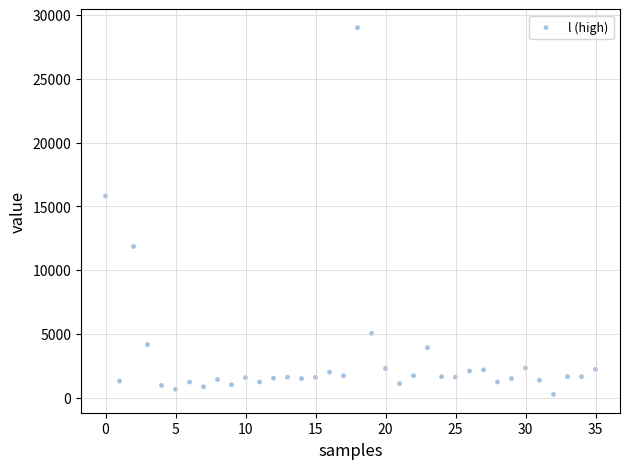

What Y value in the scatter plot is closest to 14633?

15812.4